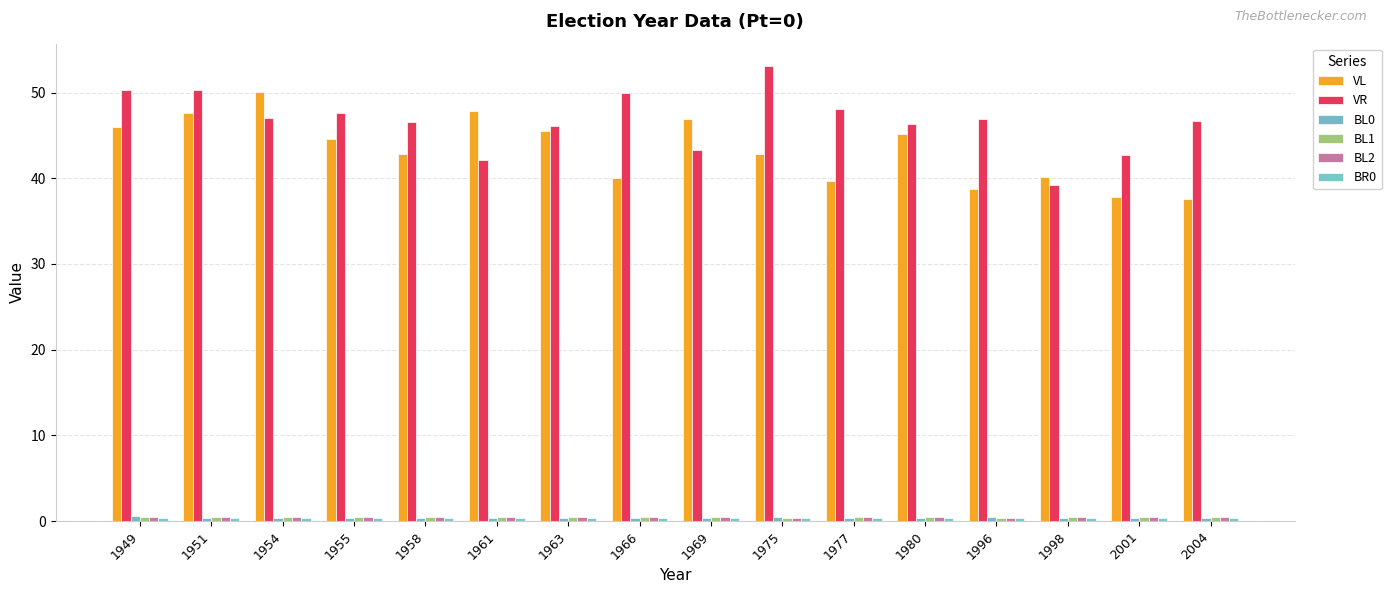

Between 1966 and 1975, which series saw the biggest shift?

VR